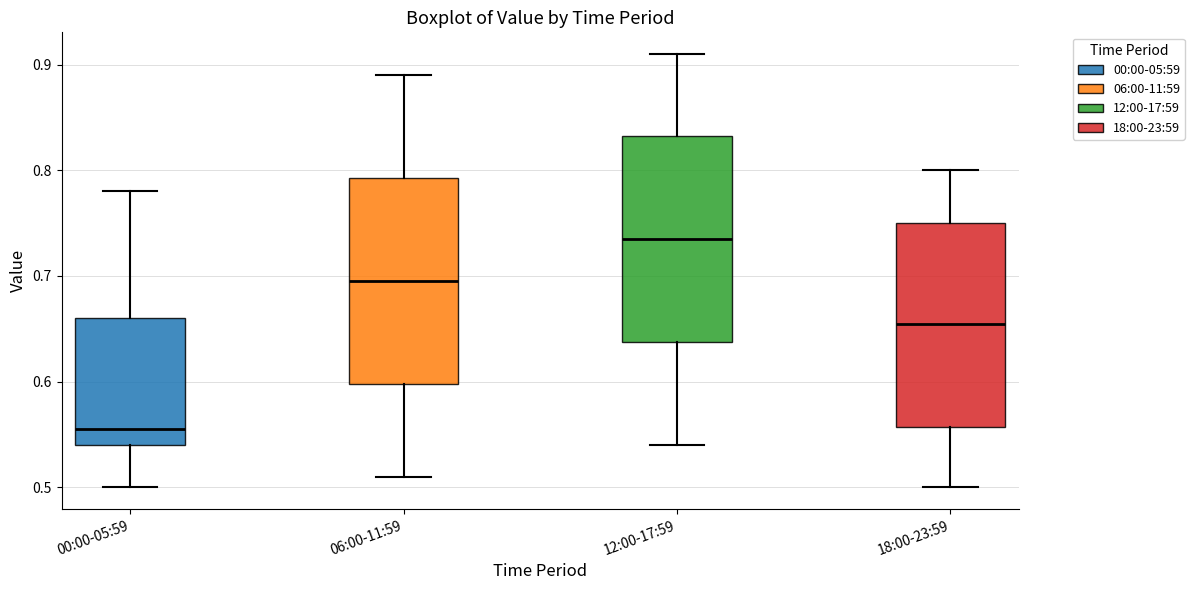

Reading left to right, transcribe this box plot: for each box, give where its median line is, the range the box spans, and where its two whiskers end, as read against the y-axis. The values are not printed on the chart, so give them approximately, as read against the axis.

00:00-05:59: median 0.56, box 0.54 to 0.66, whiskers 0.50 to 0.78
06:00-11:59: median 0.70, box 0.60 to 0.79, whiskers 0.51 to 0.89
12:00-17:59: median 0.74, box 0.64 to 0.83, whiskers 0.54 to 0.91
18:00-23:59: median 0.66, box 0.56 to 0.75, whiskers 0.50 to 0.80